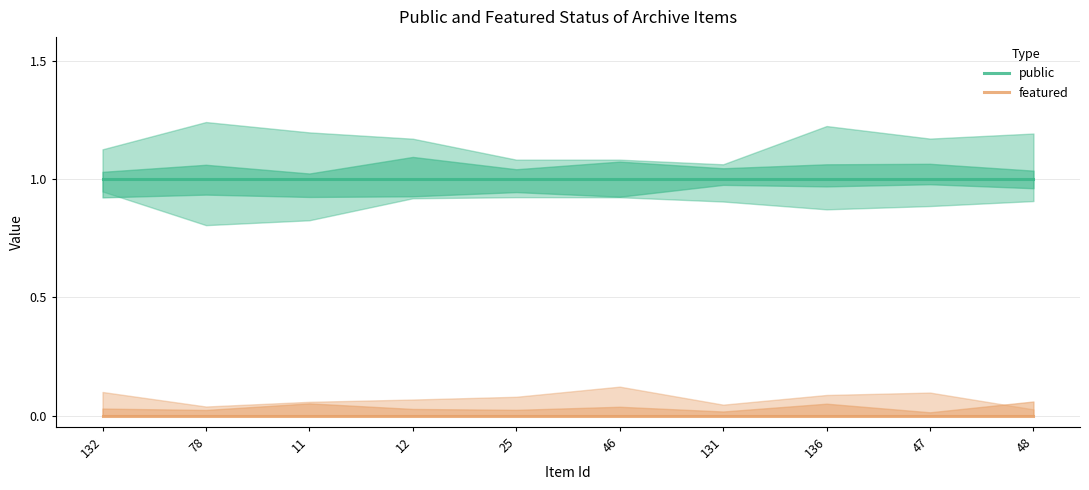

True or false: featured and public intersect in this chart.

False